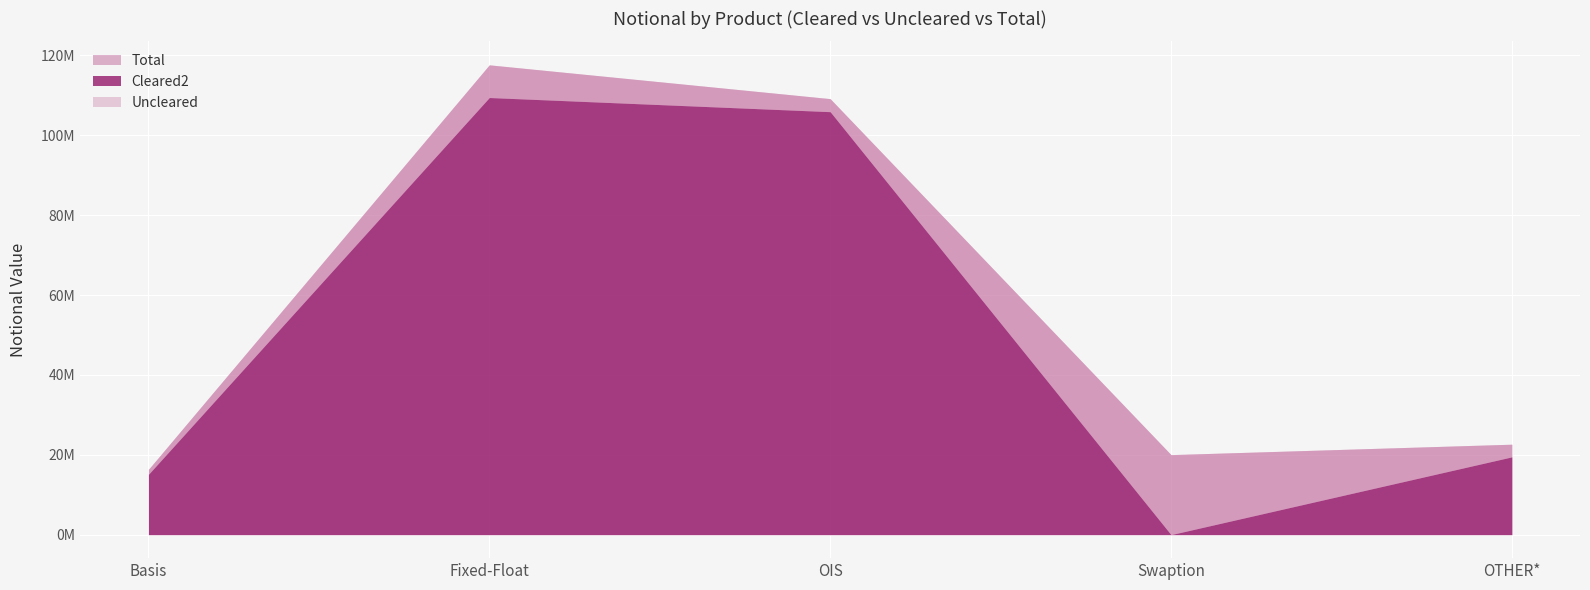

Which series has the largest total across all categories?

Total